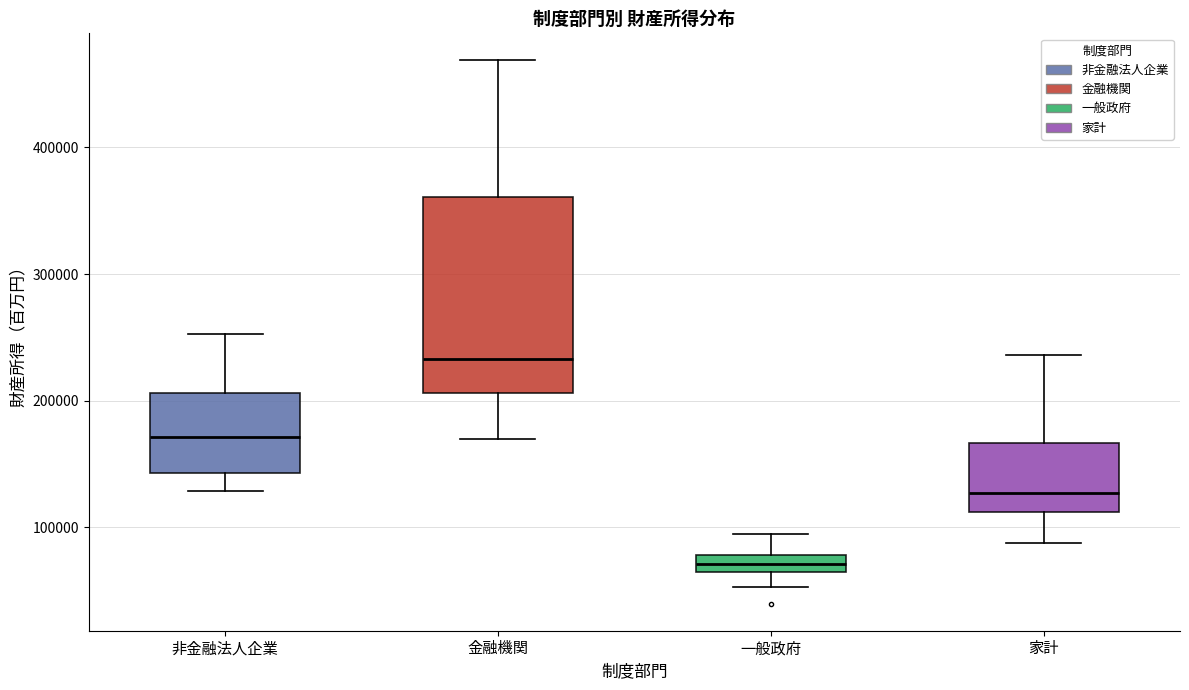

Where is the lower edge of the box for 一般政府 on the y-axis? The values are not printed on the chart, so give them approximately, as read against the axis.

70000